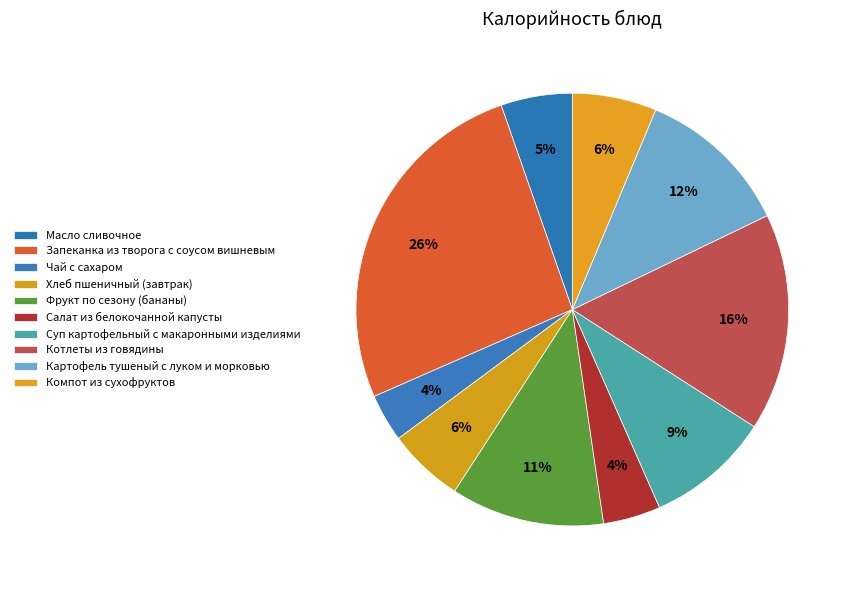

Which category has the biggest portion of the pie?

Запеканка из творога с соусом вишневым